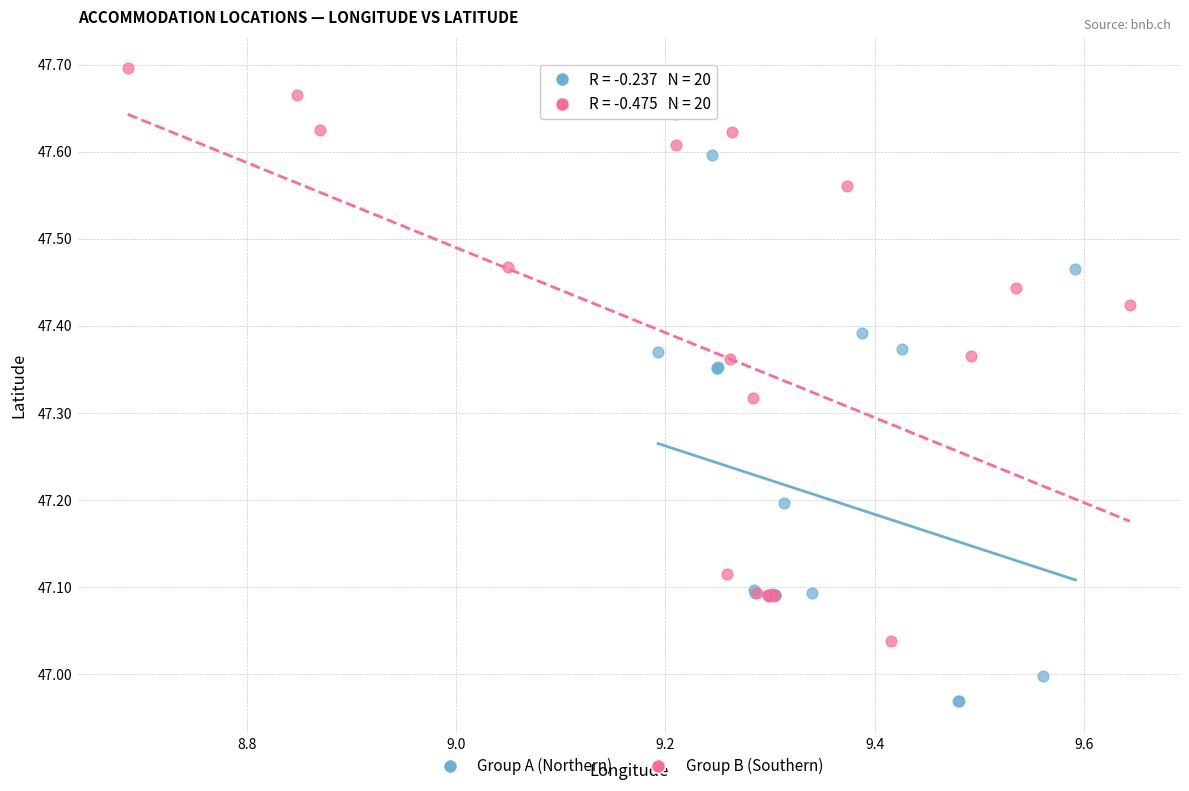

Which series contains the lowest Y value?

Group A (Northern)